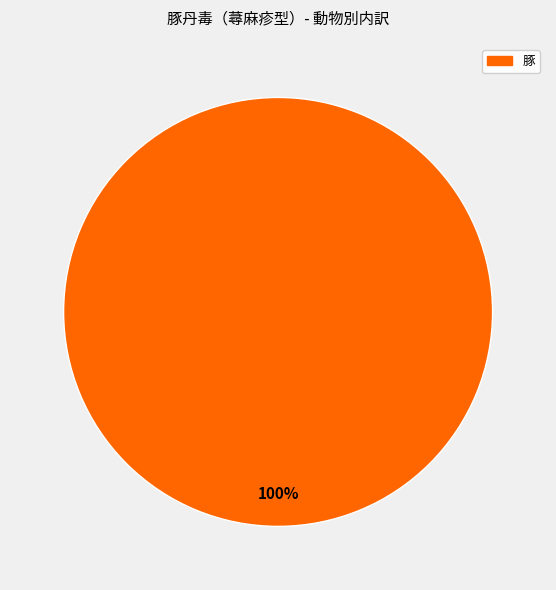

How many slices are in this pie chart?

1